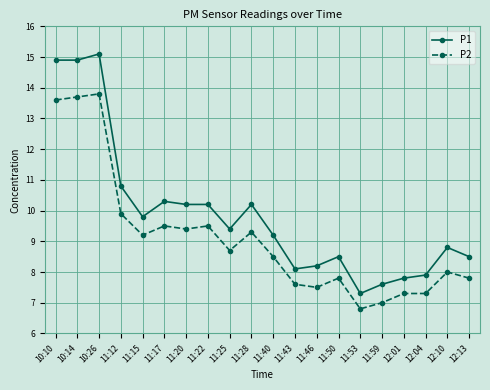

What is the label of the 2nd point from the left?

10:14